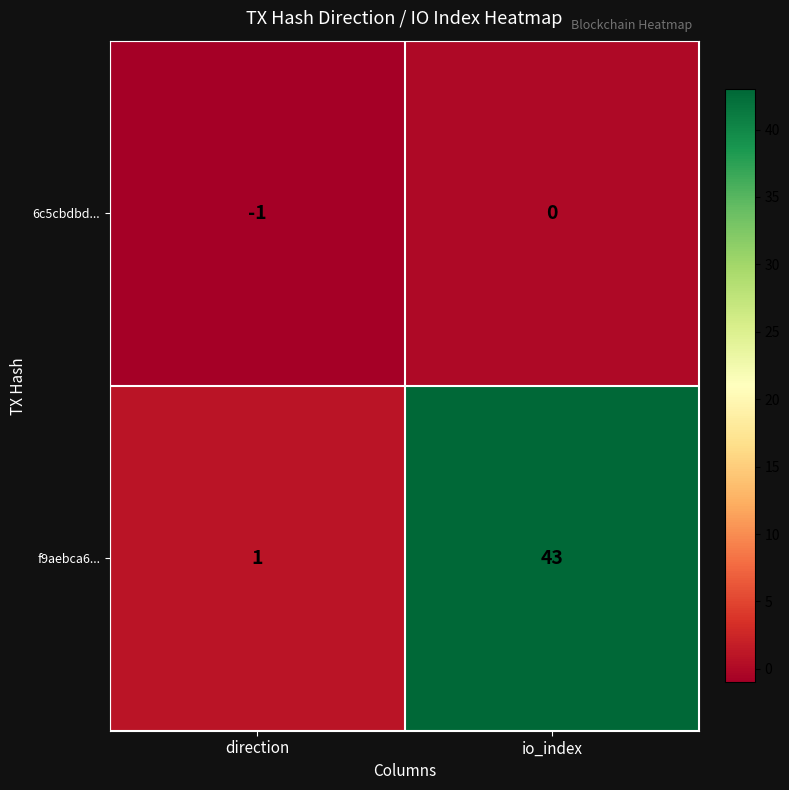

What is the difference between the f9aebca6... values at direction and io_index?

42